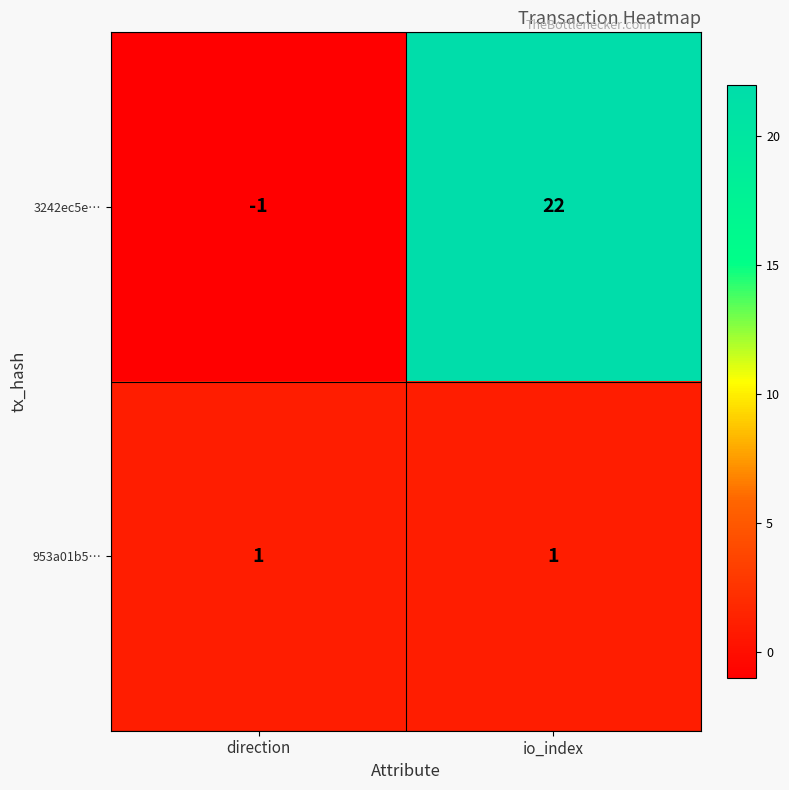

What is the sum of all 3242ec5e… values?

21